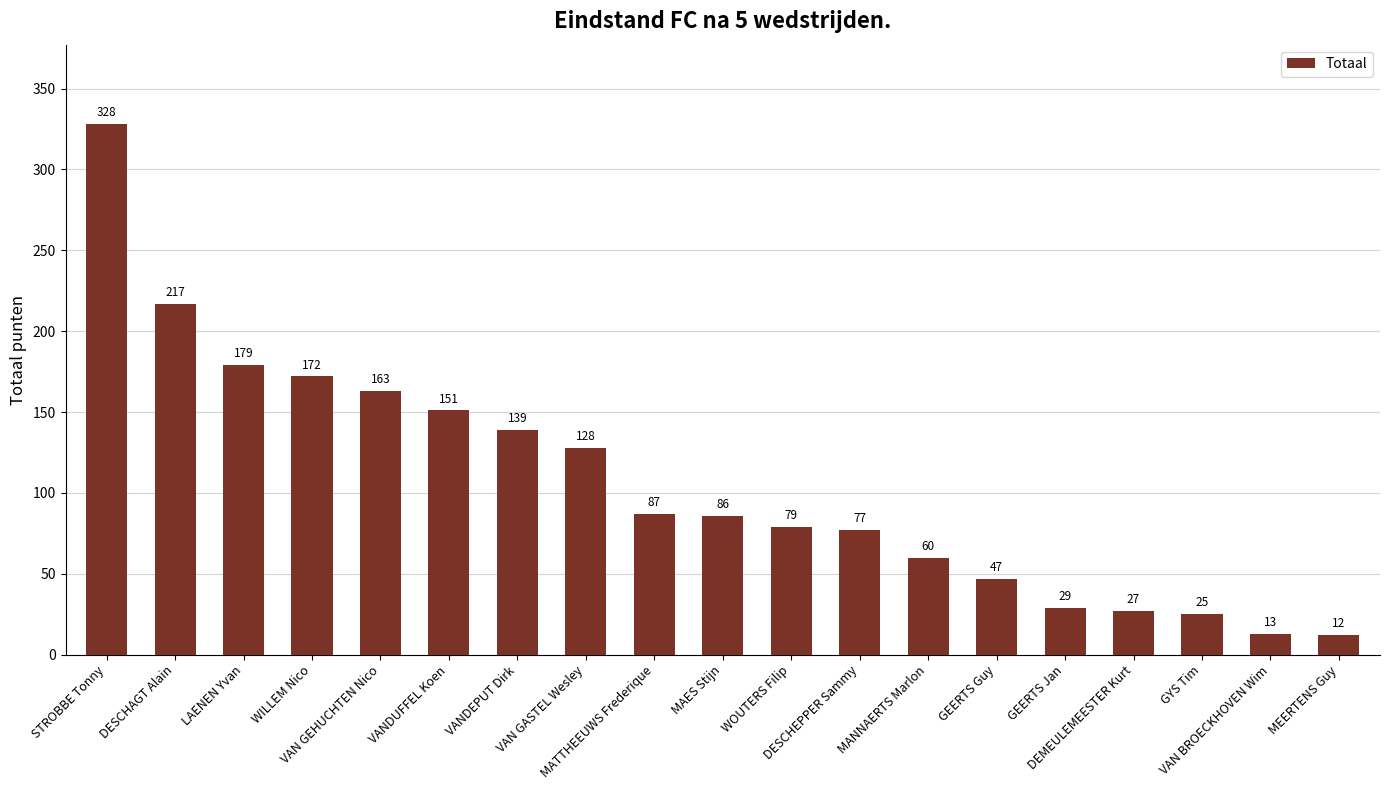

Approximately how many times larger is the value at WILLEM Nico compared to VANDUFFEL Koen?

1.1